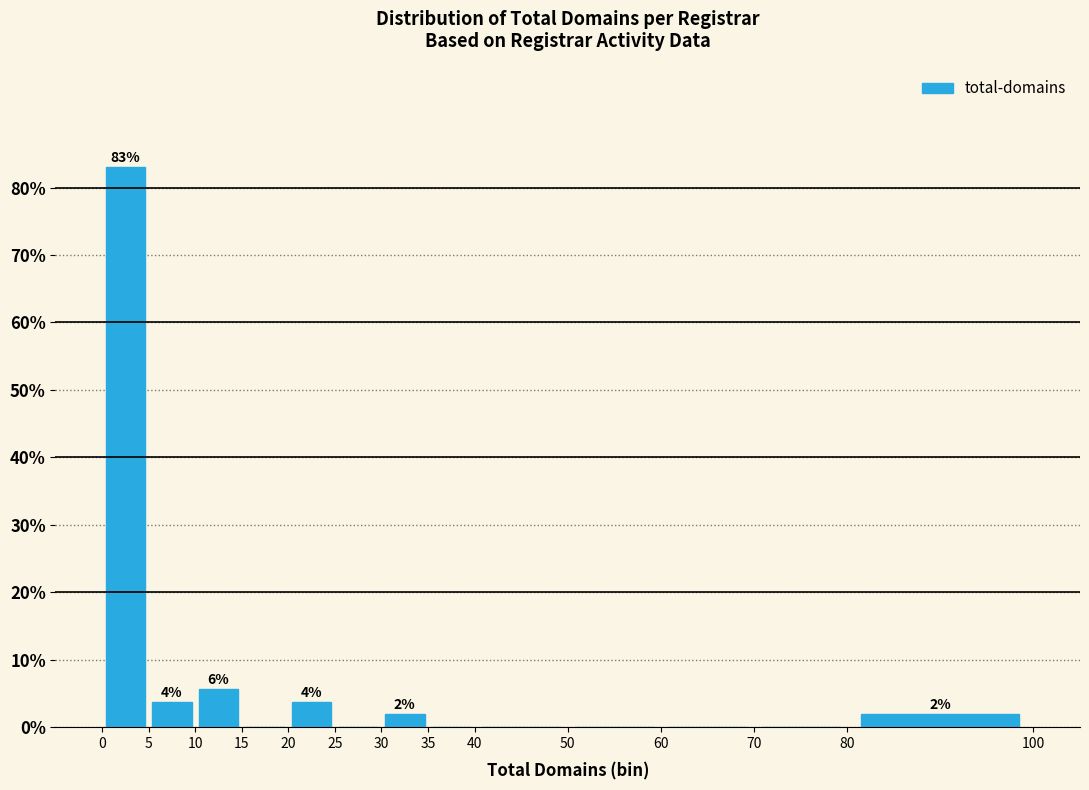

Which range on the x-axis has the tallest bar?

0 to 5